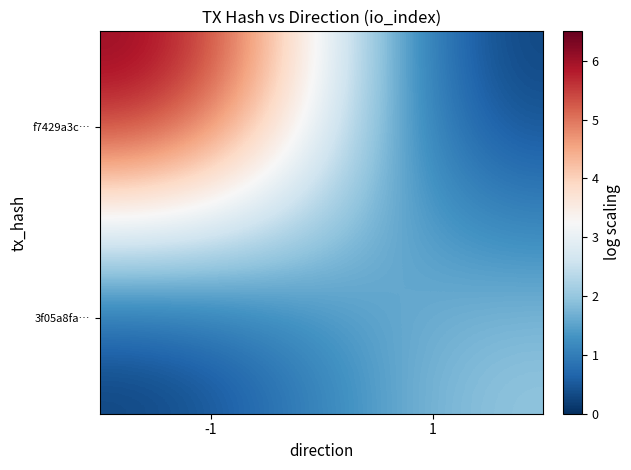

Which series has the widest spread of values?

f7429a3c…